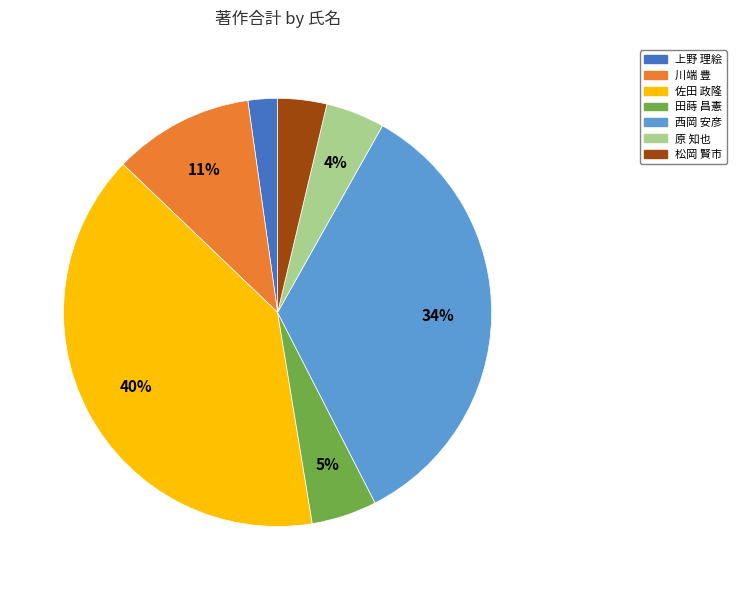

Is the sum of 佐田 政隆 and 田蒔 昌憲 greater than half?

No